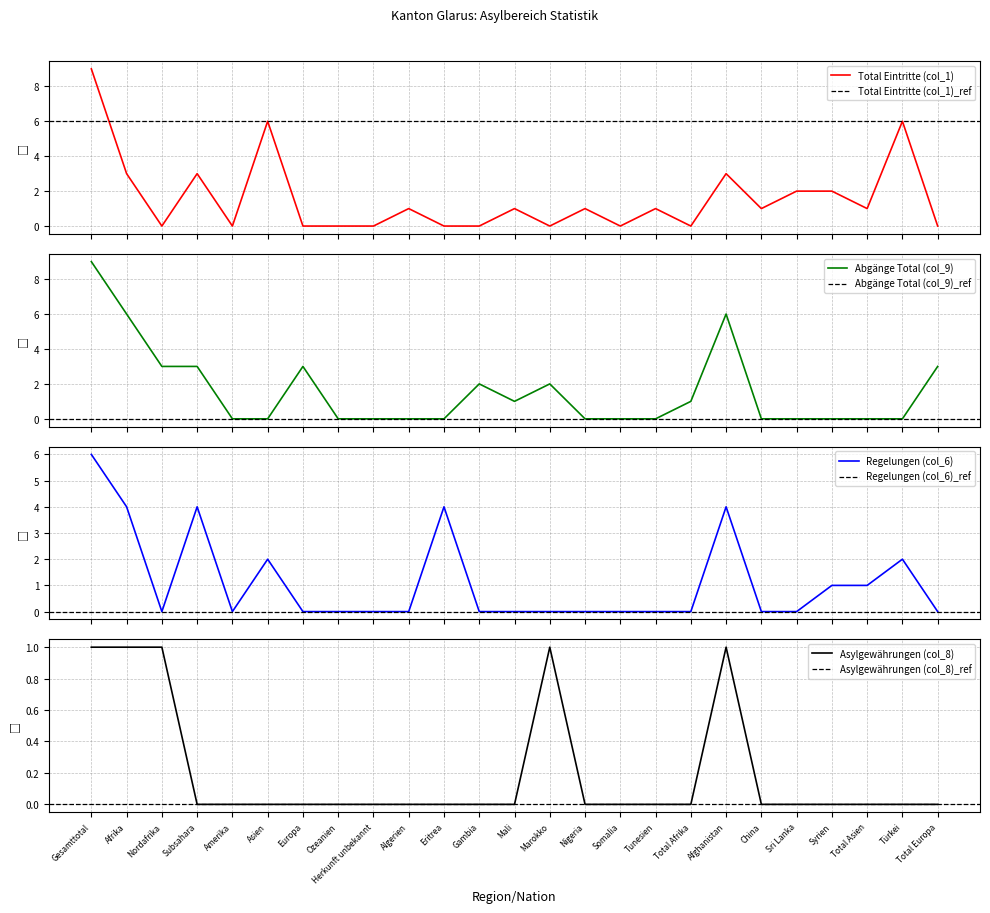

The Asylgewährungen (col_8) series shows 0 at Gesamttotal. True or false?

False